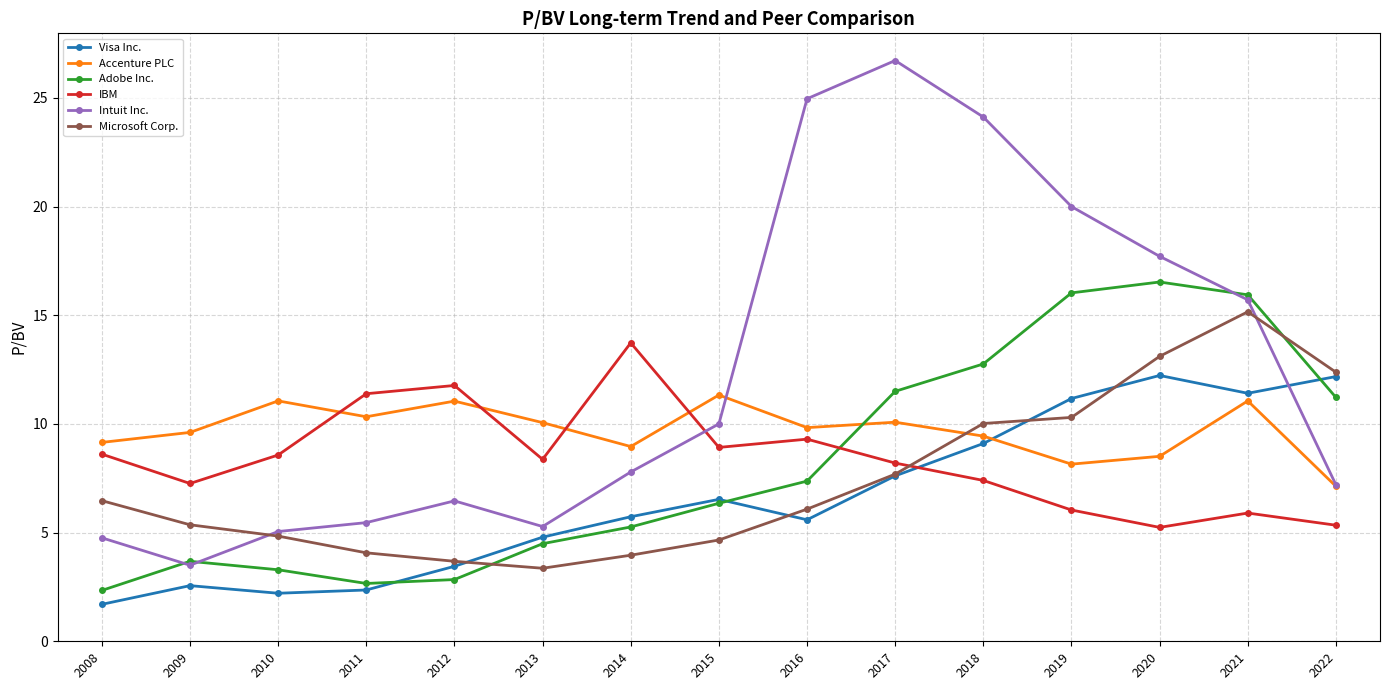

Where is Visa Inc. nearest to the value 6?

2014